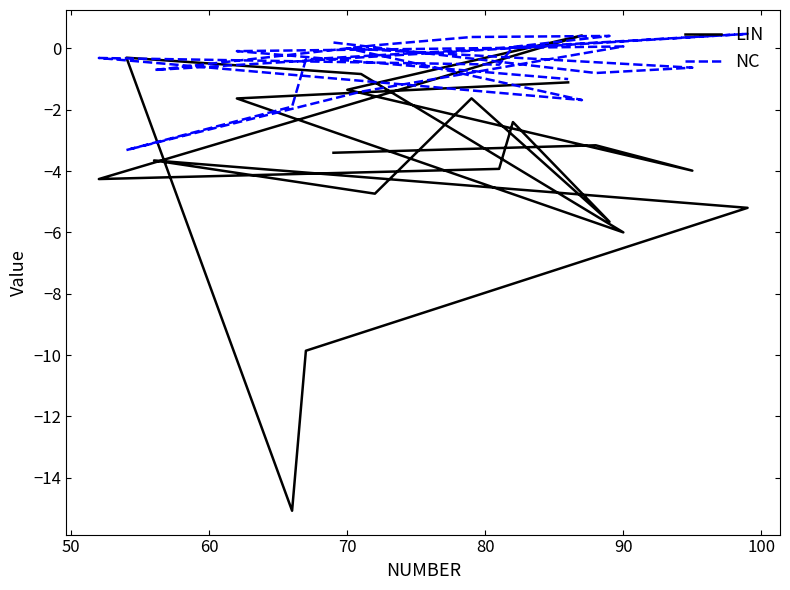

Does the chart display data point markers on the line(s)?

No